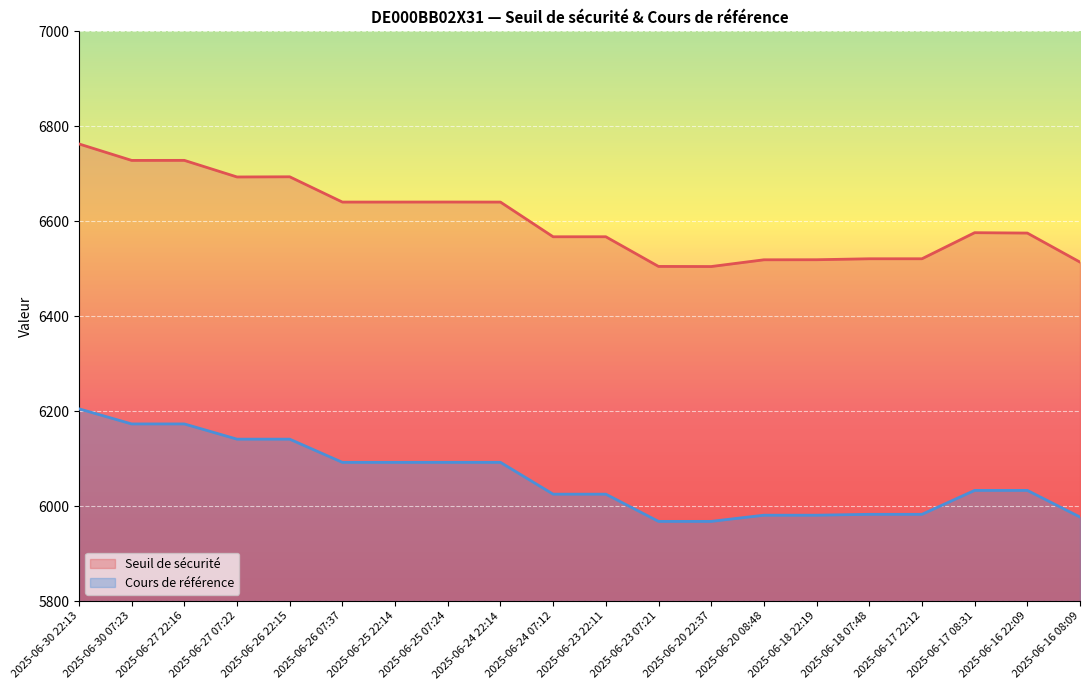

How many lines are shown in the chart?

2